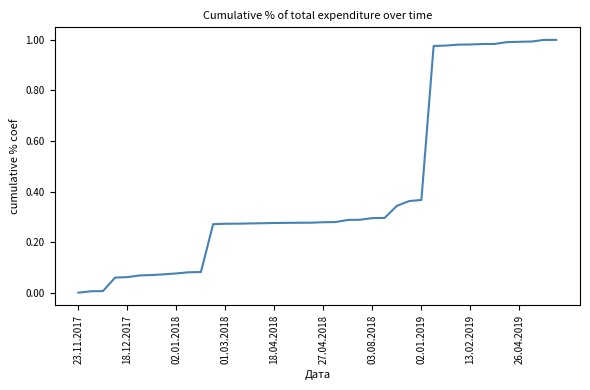

What is the change in value from 02.01.2018 to 02.01.2019?

+0.3